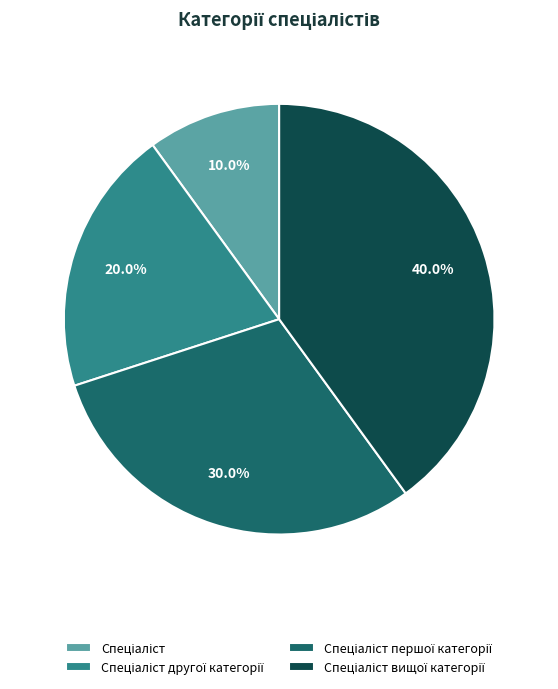

Does any single category account for the majority?

No